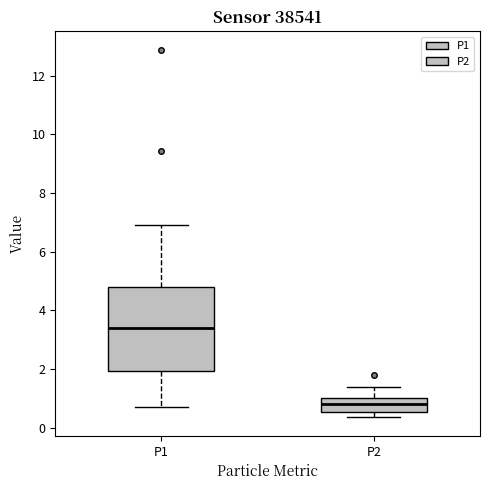

Comparing the boxes themselves (not the whiskers), which one is the tallest?

P1